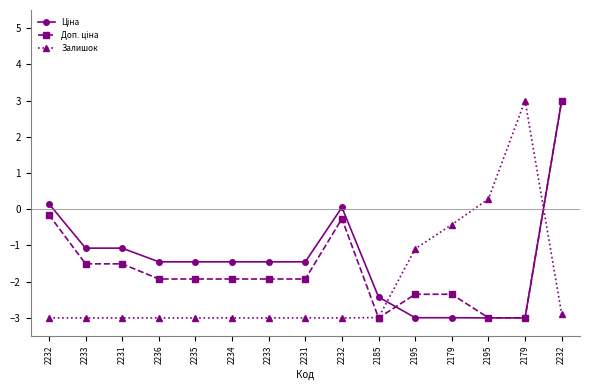

What is the label of the 14th point from the right?

2233